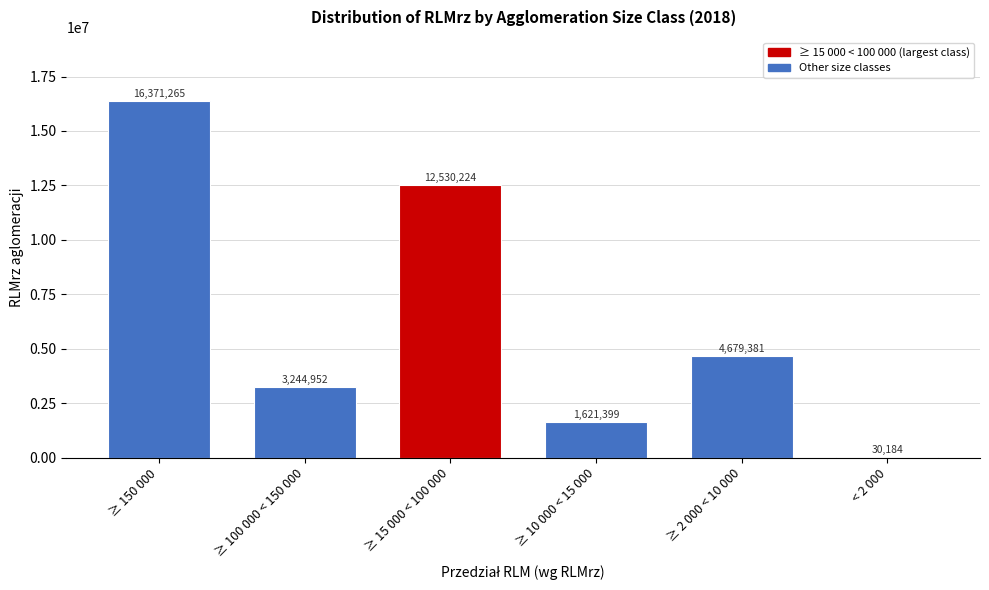

Reading left to right, transcribe all the data shown in this chart.

≥ 150 000=16371265	≥ 100 000 < 150 000=3244952	≥ 15 000 < 100 000=12530224	≥ 10 000 < 15 000=1621399	≥ 2 000 < 10 000=4679381	< 2 000=30184